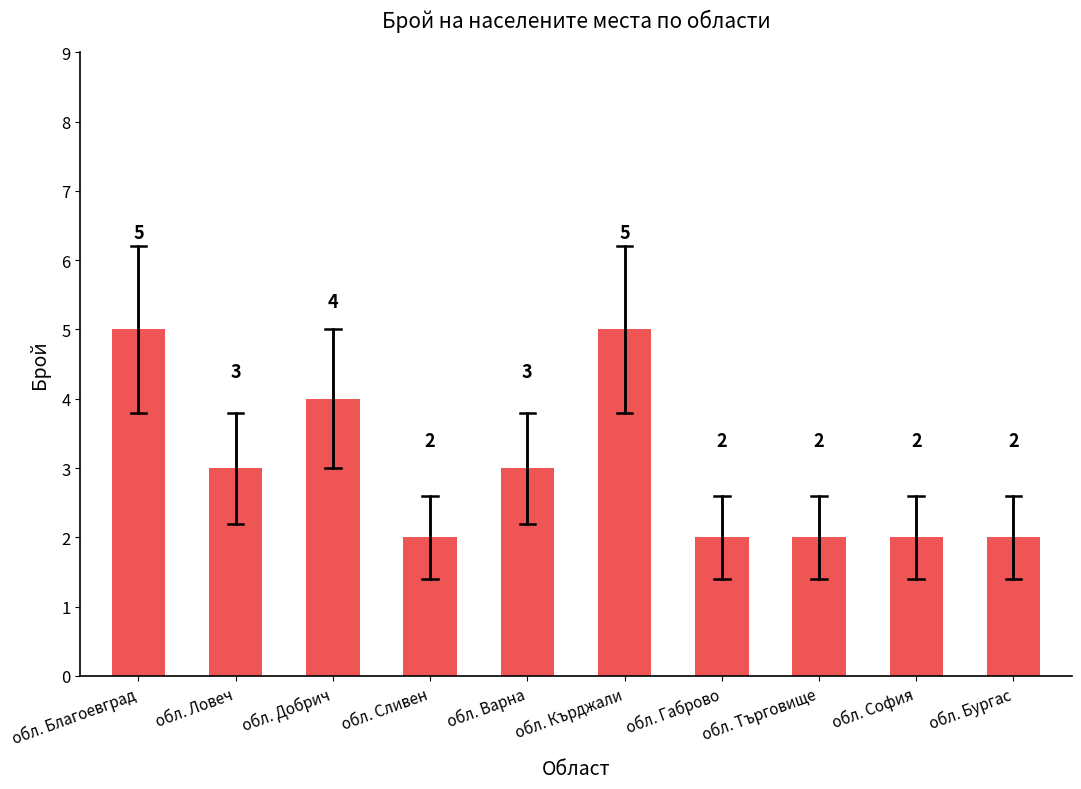

Reading left to right, transcribe all the data shown in this chart.

обл. Благоевград=5	обл. Ловеч=3	обл. Добрич=4	обл. Сливен=2	обл. Варна=3	обл. Кърджали=5	обл. Габрово=2	обл. Търговище=2	обл. София=2	обл. Бургас=2